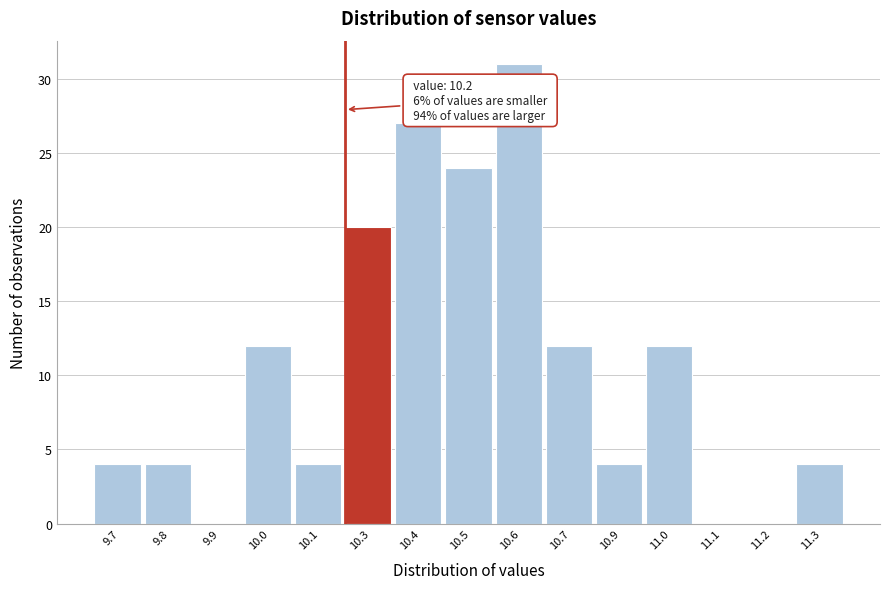

Reading left to right, extract all data points from this chart.

9.7=4	9.8=4	9.9=0	10.0=12	10.1=4	10.3=20	10.4=27	10.5=24	10.6=31	10.7=12	10.9=4	11.0=12	11.1=0	11.2=0	11.3=4